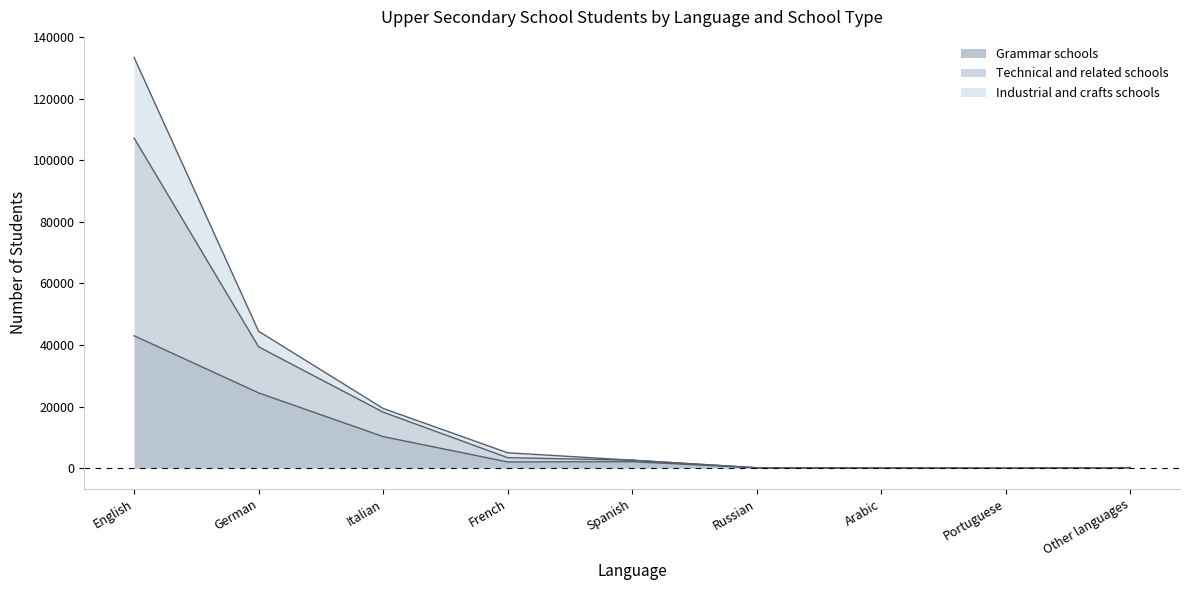

Which series changed the most between Russian and Portuguese?

Technical and related schools